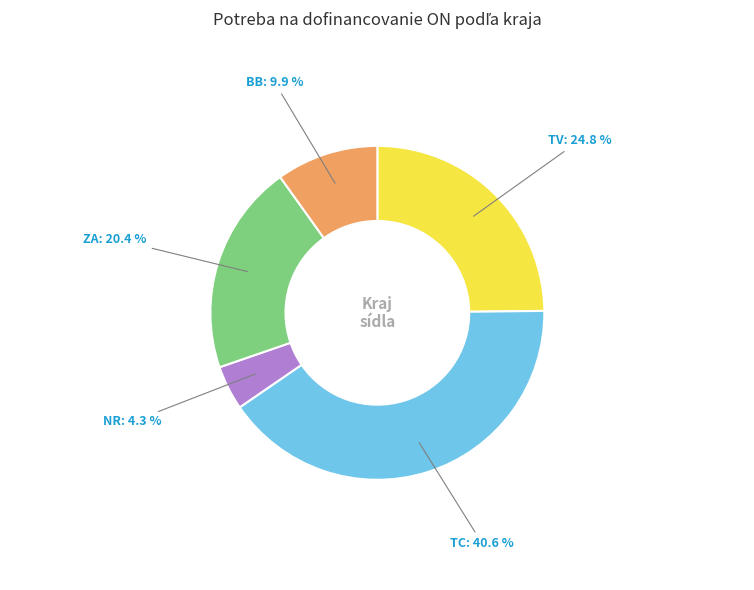

Approximately how many times larger is the value at BB compared to NR?

2.3